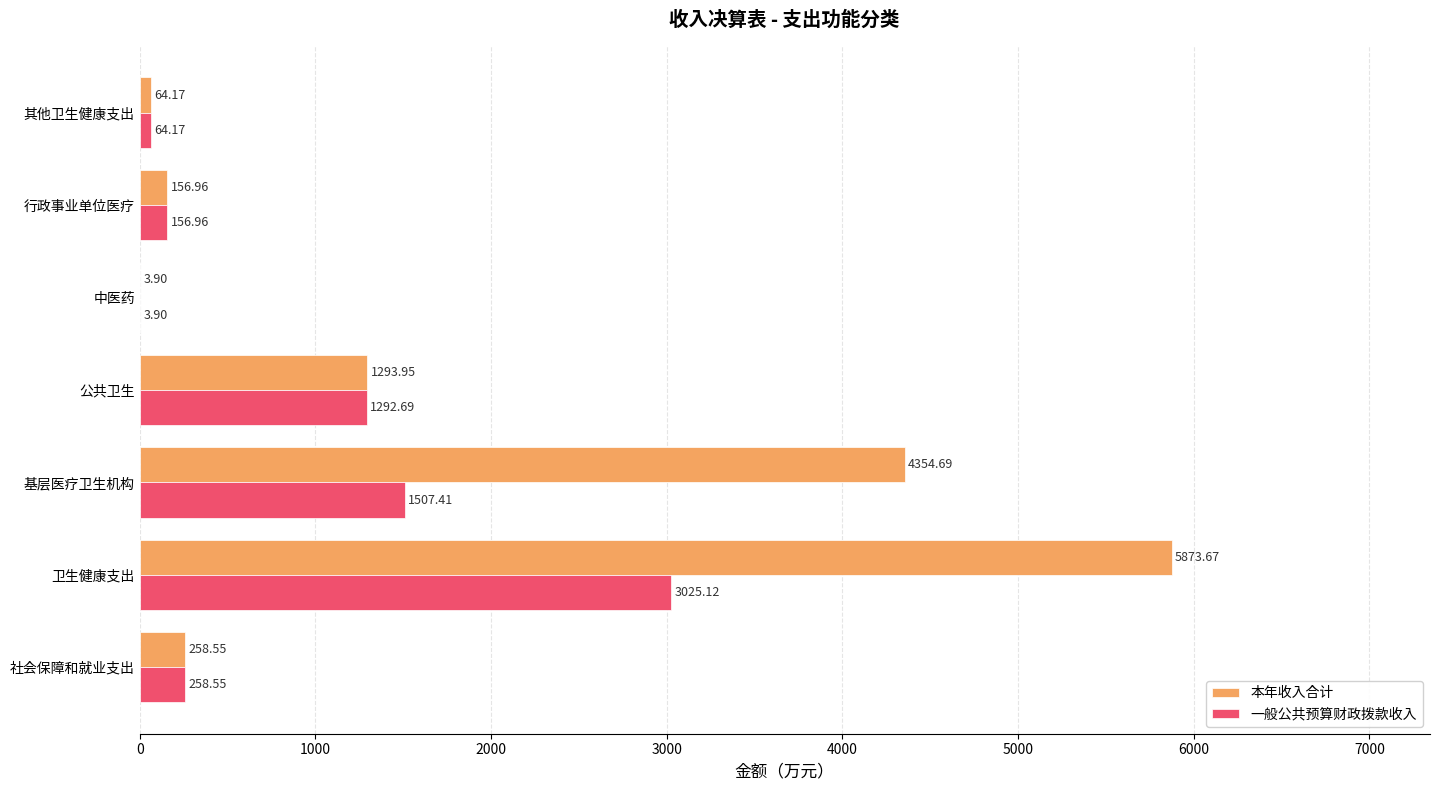

Which series changed the most between 基层医疗卫生机构 and 行政事业单位医疗?

本年收入合计